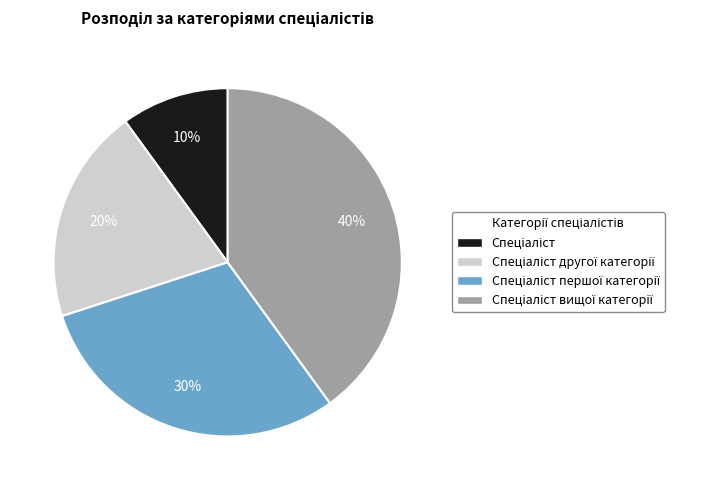

To the nearest percent, what is the average slice percentage?

25%